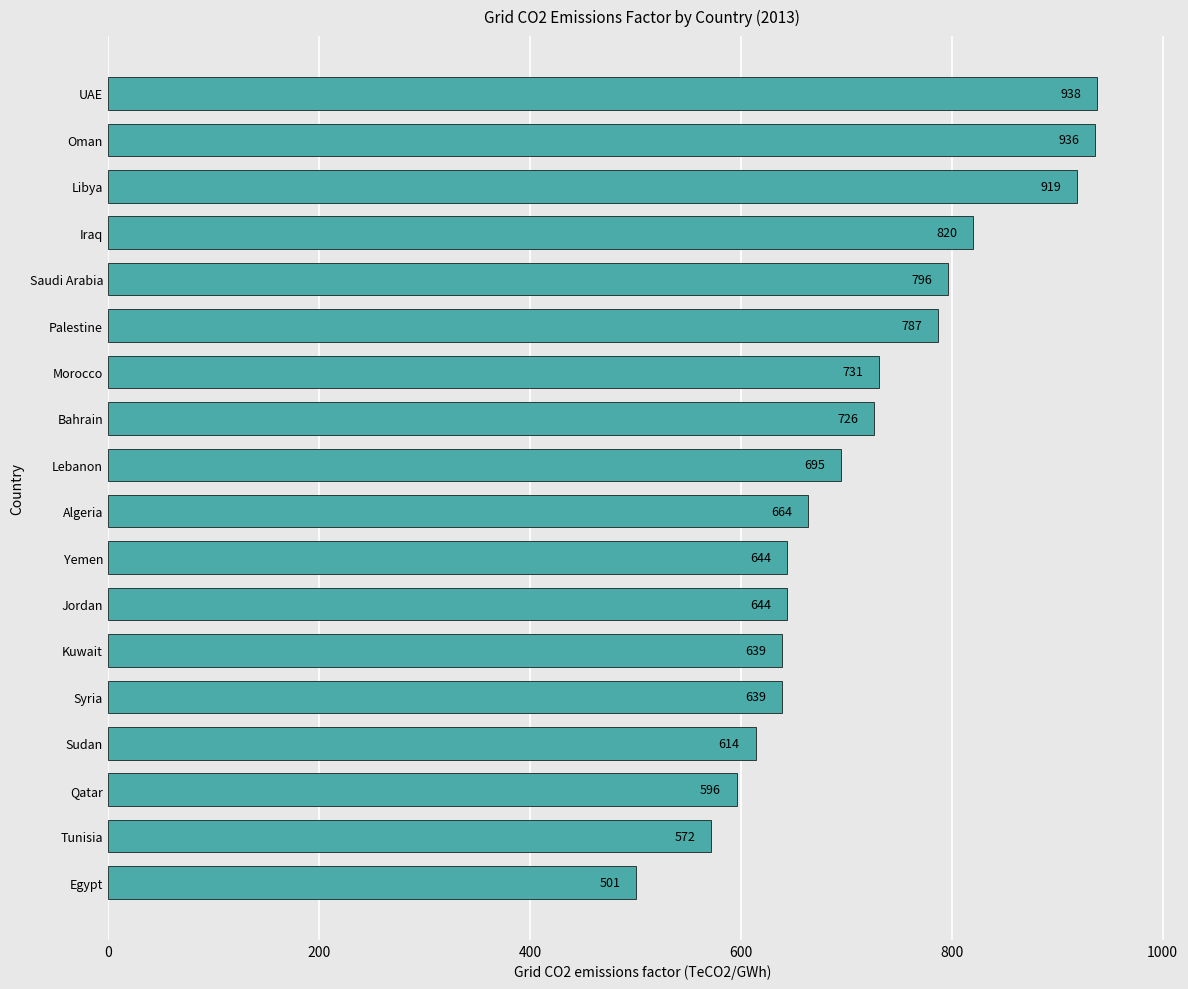

Are the bars grouped side by side (vs. stacked)?

No